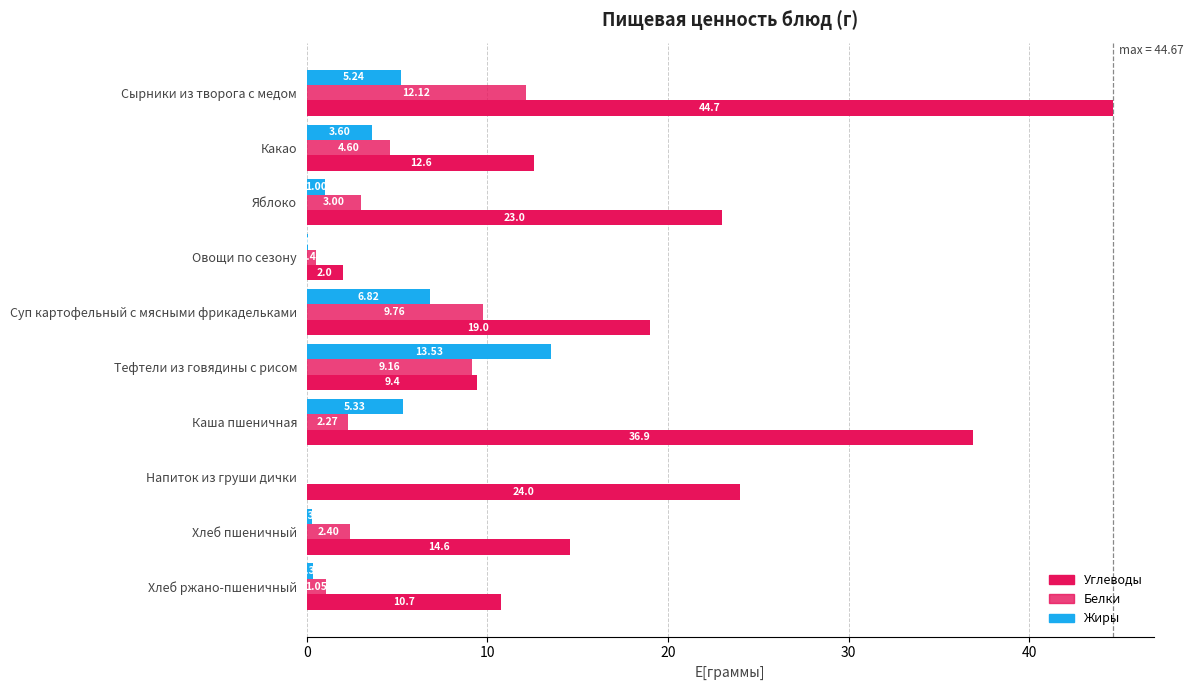

What position from the right is Хлеб ржано-пшеничный?

1